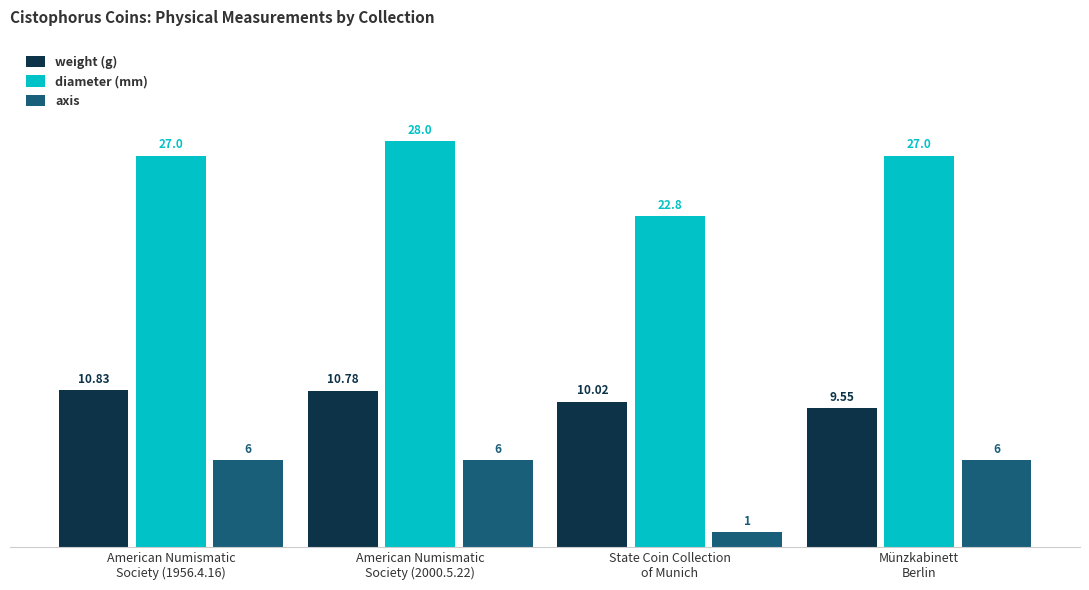

How many values in the weight (g) series are below 10?

1